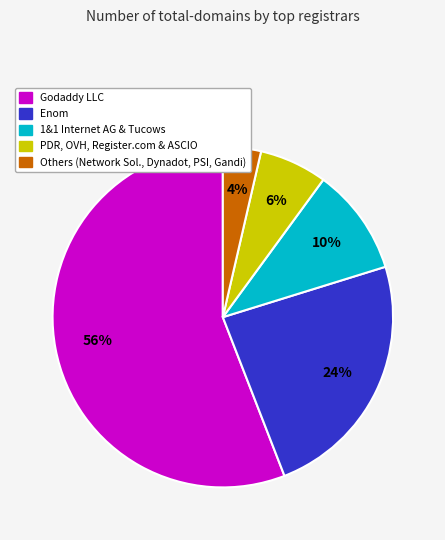

Does any single category account for the majority?

Yes